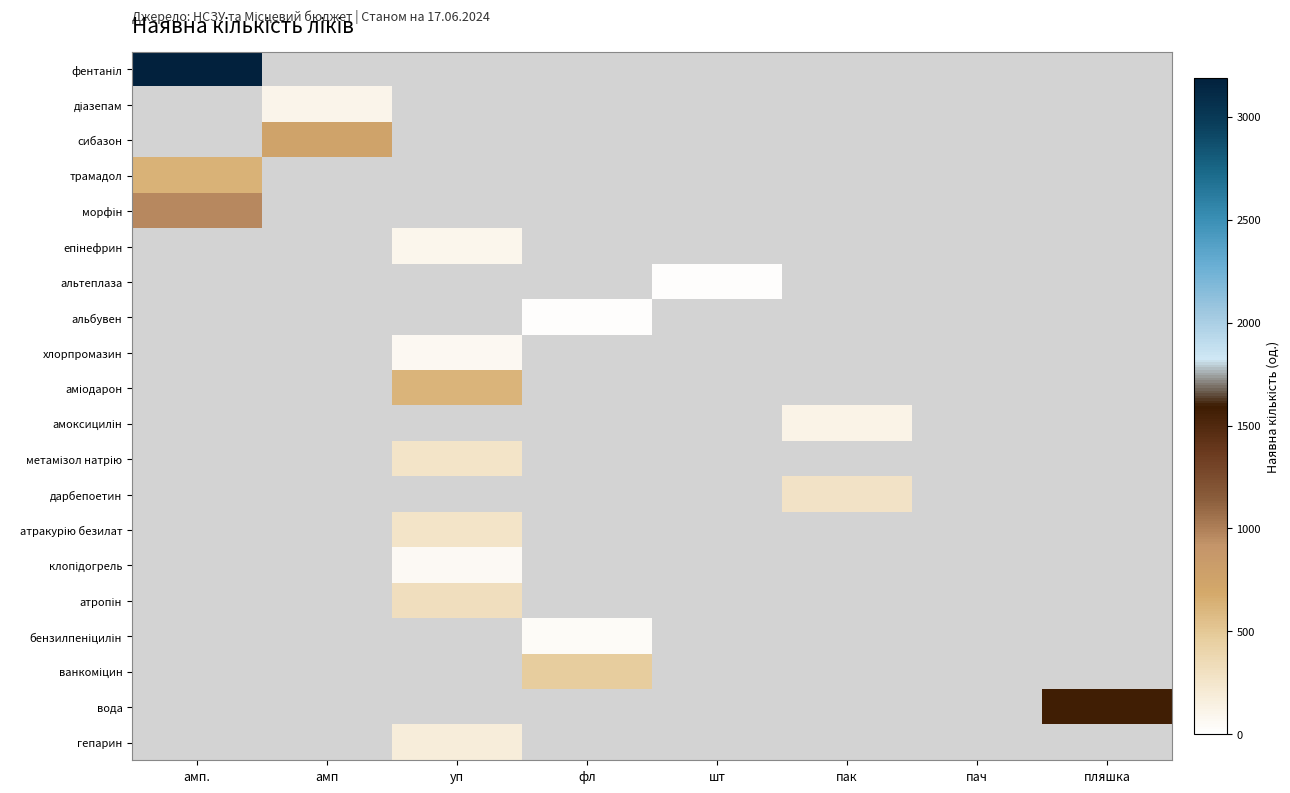

Count the number of data series in this chart.

20